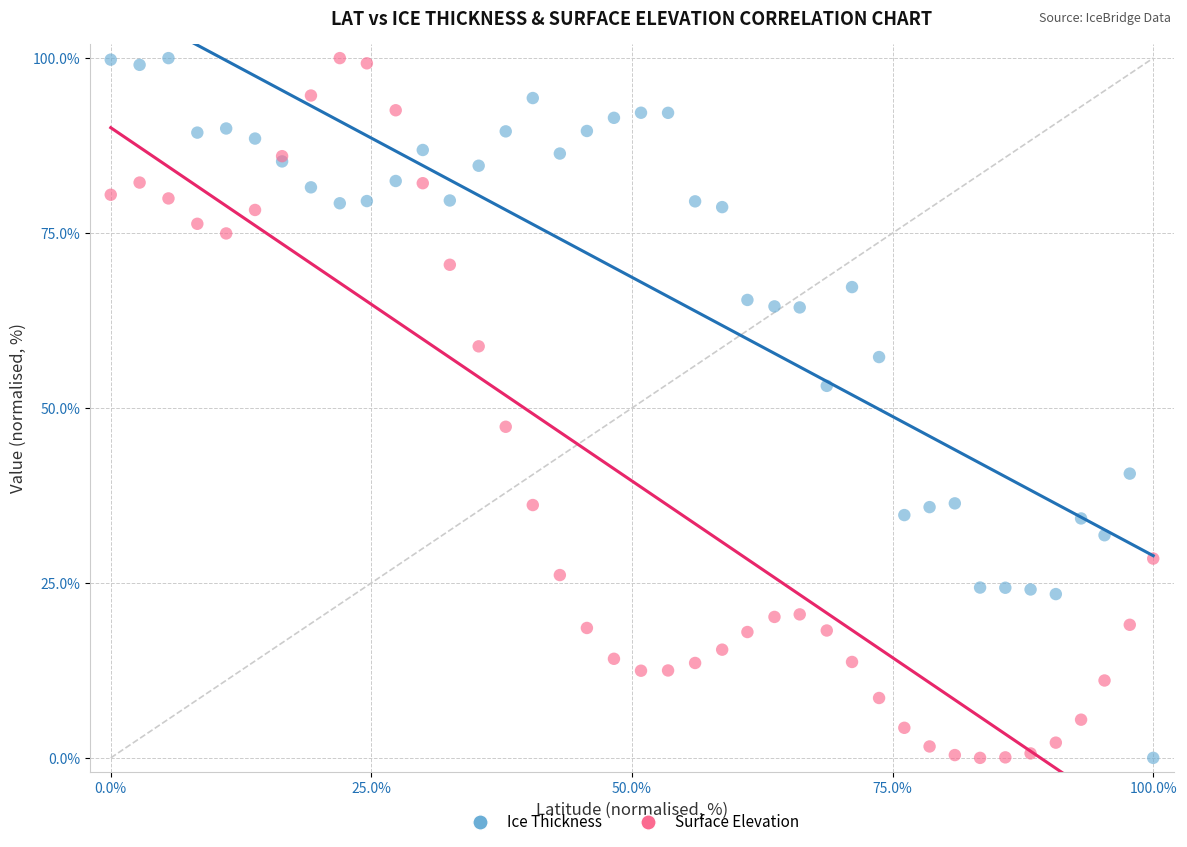

What is the X range (max minus min) for the scatter plot?

100.0